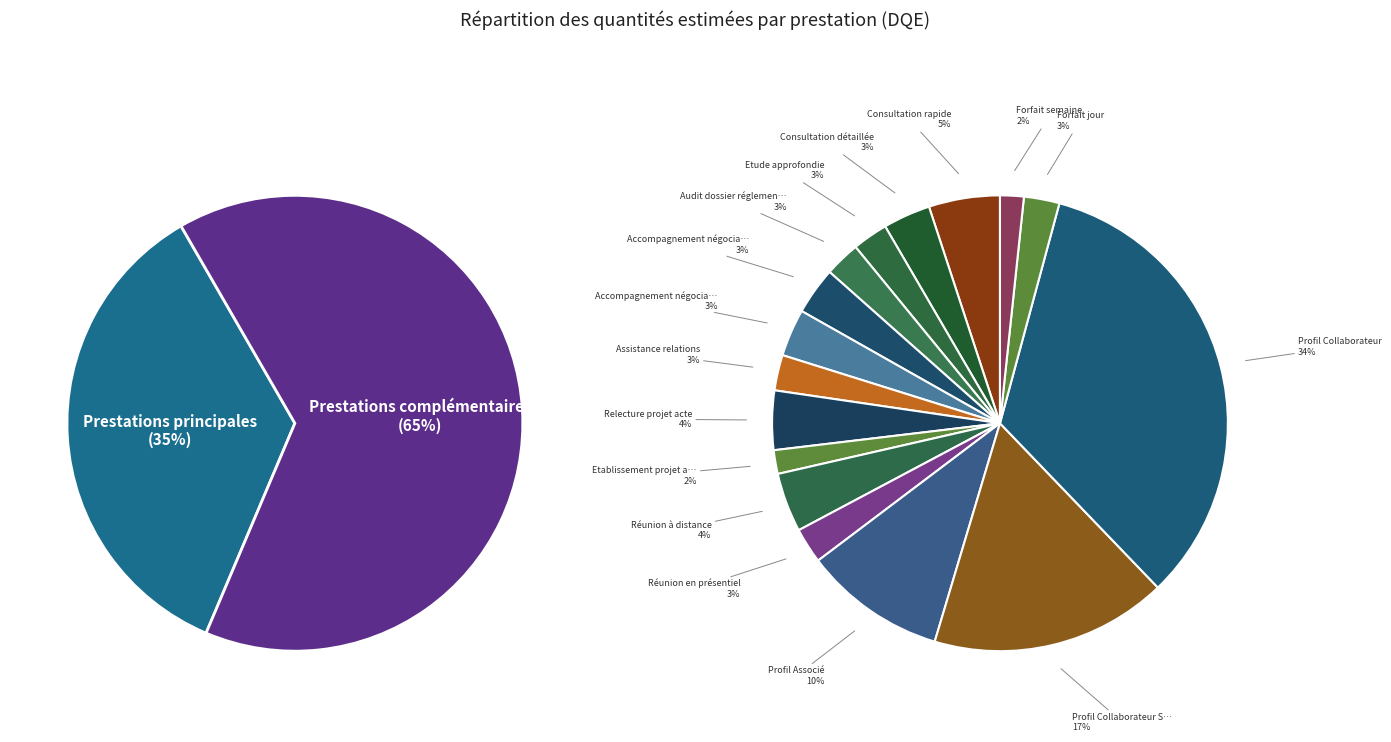

The Réunion en présentiel slice represents 1% of the pie. True or false?

False